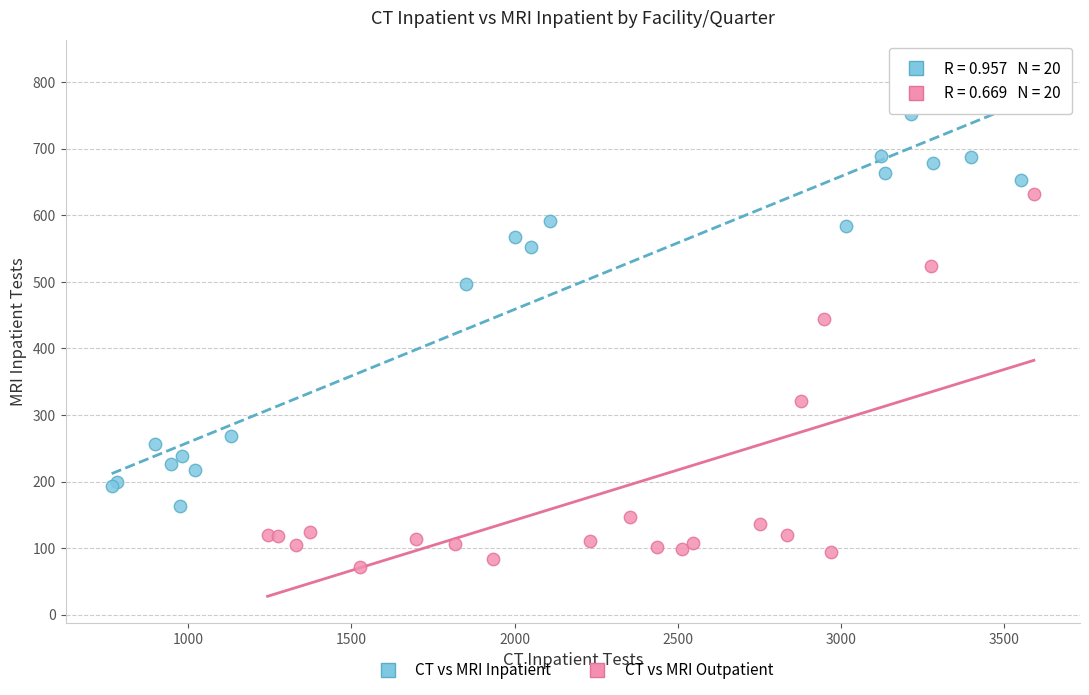

Which series has the largest Y range (max minus min)?

CT vs MRI Inpatient